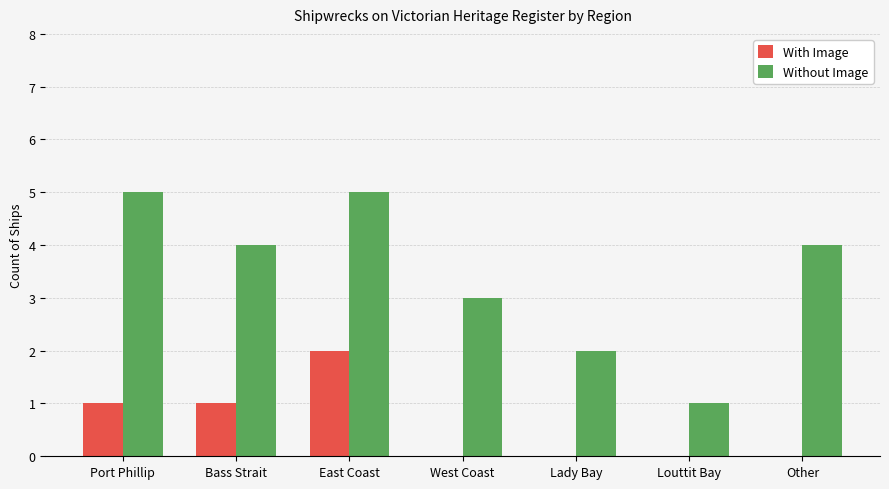

Is the value of With Image at West Coast greater than the value of Without Image at Lady Bay?

No